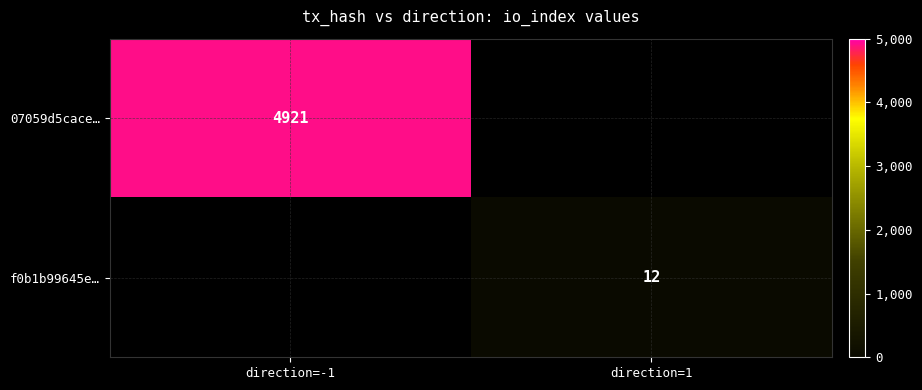

Is the value of 07059d5cace… at direction=-1 greater than the value of f0b1b99645e… at direction=1?

Yes